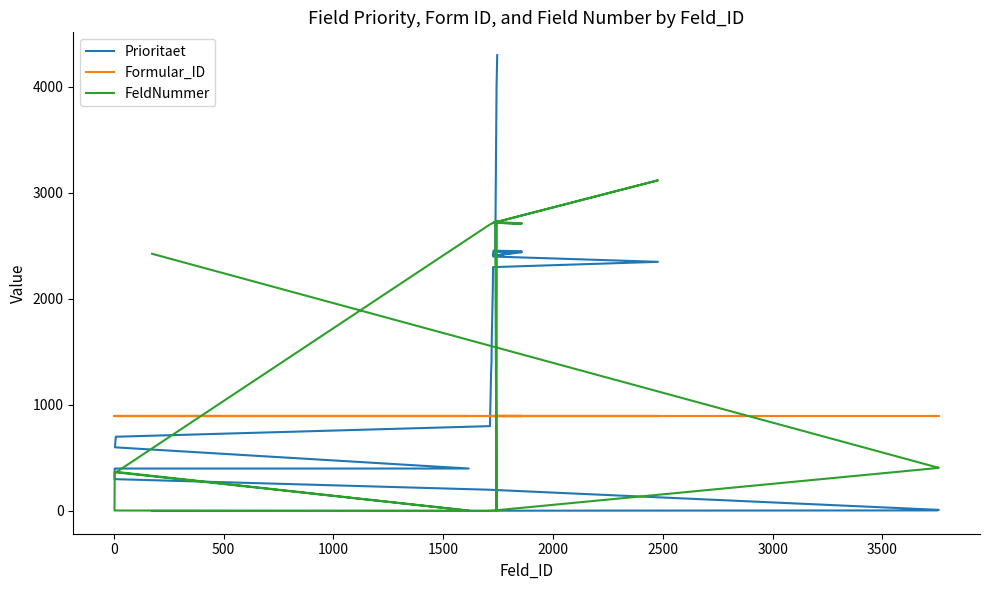

In FeldNummer, how many points are higher than both neighbors (excluding endpoints)?

7